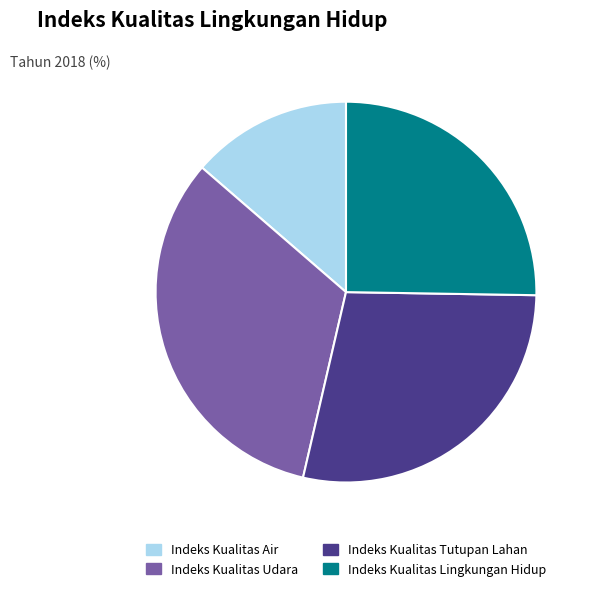

What is the smallest slice in the pie chart?

Indeks Kualitas Air